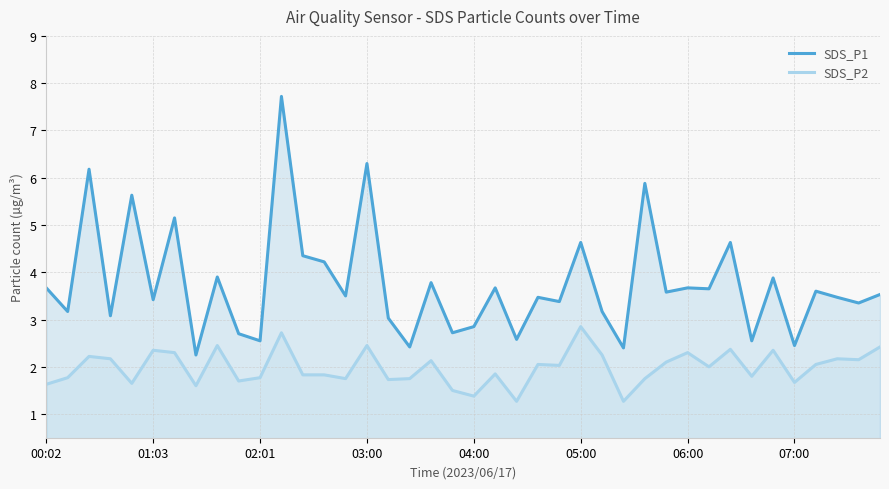

True or false: SDS_P2 and SDS_P1 intersect in this chart.

False